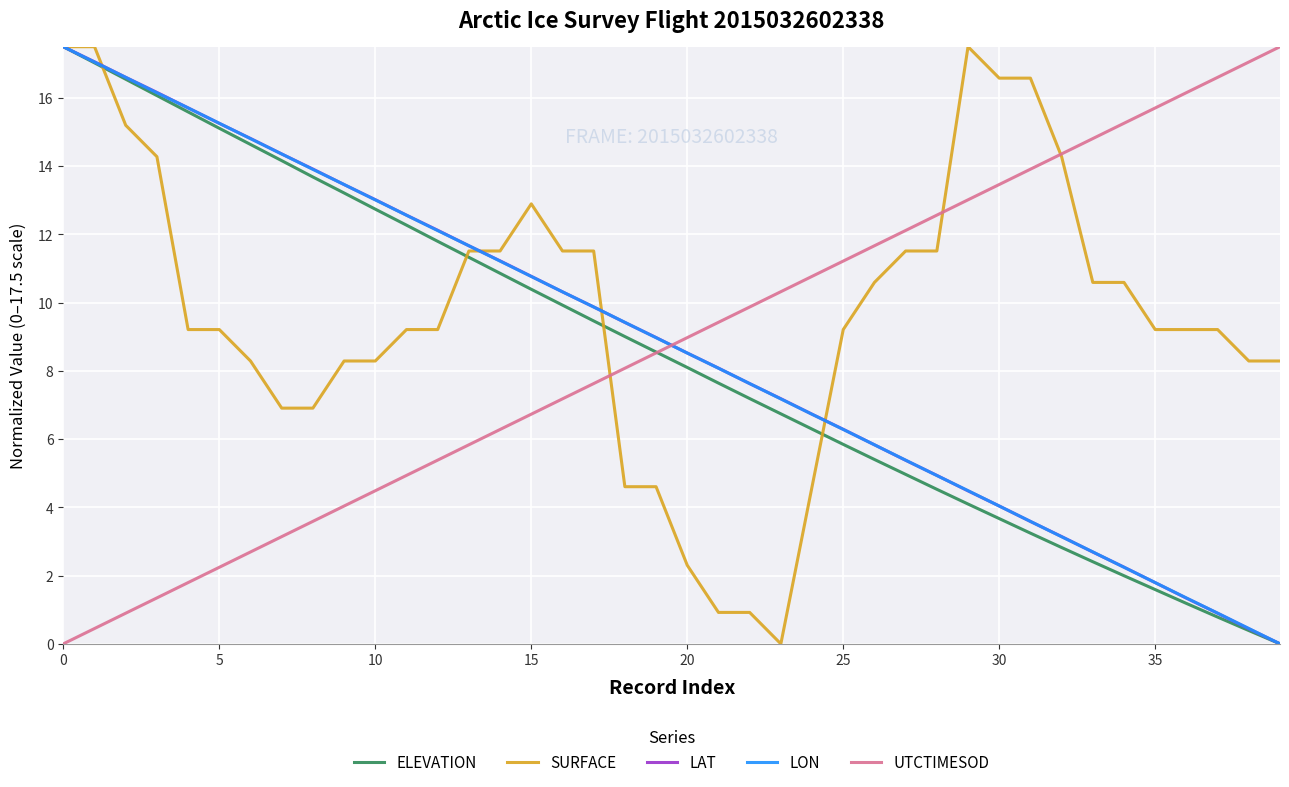

What are all the series names shown in the legend?

ELEVATION, SURFACE, LAT, LON, UTCTIMESOD